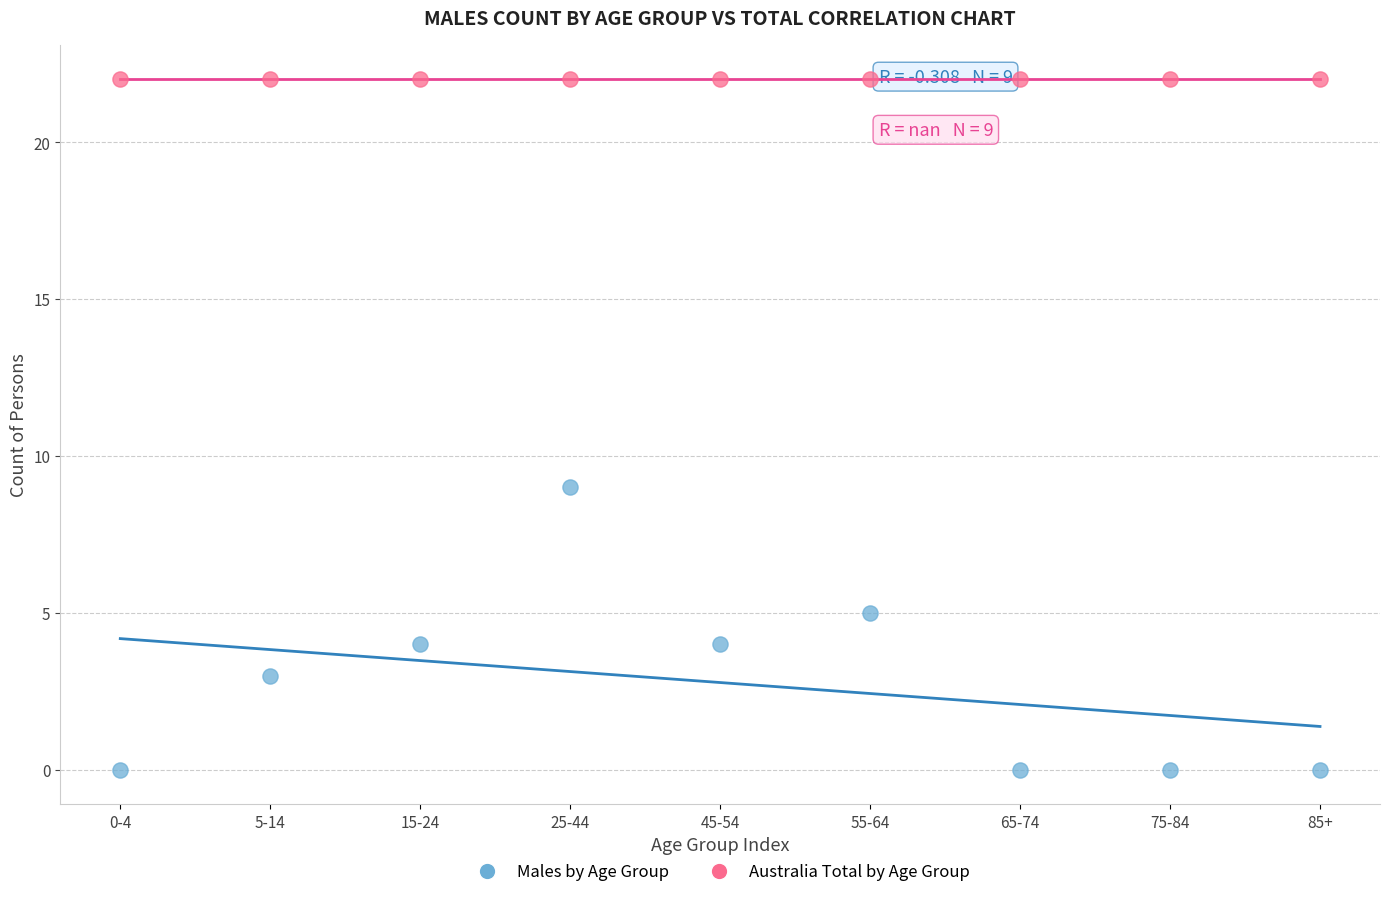

Which series reaches the maximum Y coordinate?

Australia Total by Age Group